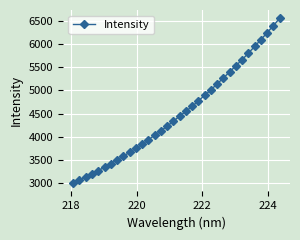

How many values are below 4444?

17